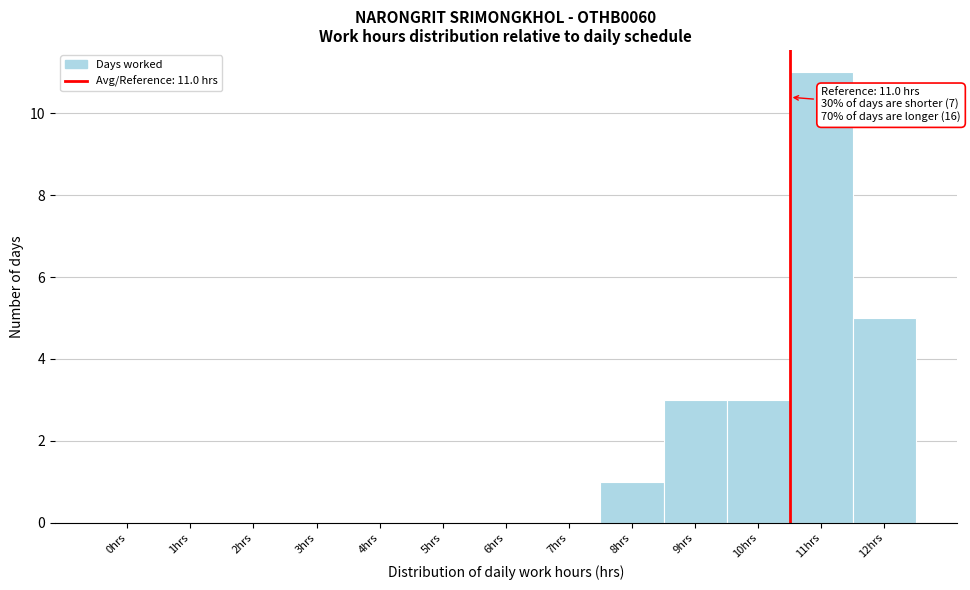

Reading right to left, what are all the values shown in this chart?

12hrs=5	11hrs=11	10hrs=3	9hrs=3	8hrs=1	7hrs=0	6hrs=0	5hrs=0	4hrs=0	3hrs=0	2hrs=0	1hrs=0	0hrs=0